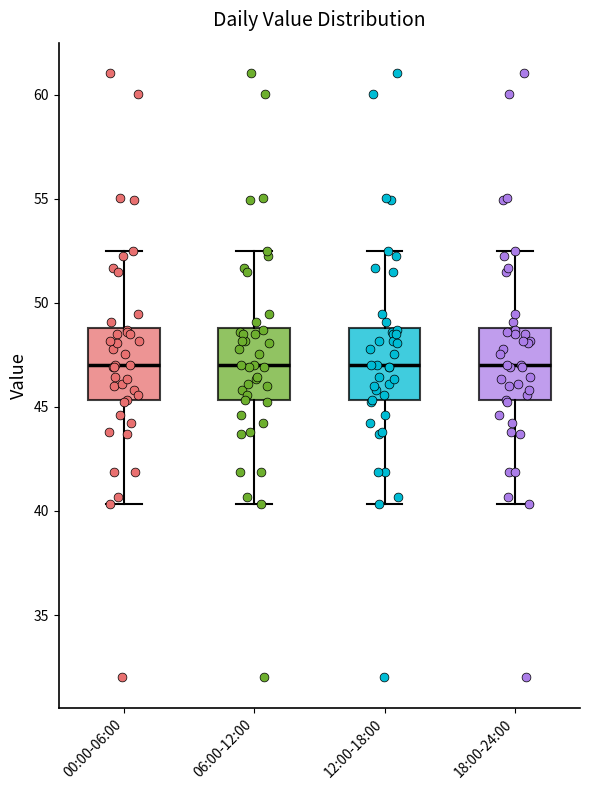

Reading left to right, transcribe this box plot: for each box, give where its median line is, the range the box spans, and where its two whiskers end, as read against the y-axis. The values are not printed on the chart, so give them approximately, as read against the axis.

00:00-06:00: median 47.0, box 45.5 to 49.0, whiskers 40.5 to 52.5
06:00-12:00: median 47.0, box 45.5 to 49.0, whiskers 40.5 to 52.5
12:00-18:00: median 47.0, box 45.5 to 49.0, whiskers 40.5 to 52.5
18:00-24:00: median 47.0, box 45.5 to 49.0, whiskers 40.5 to 52.5